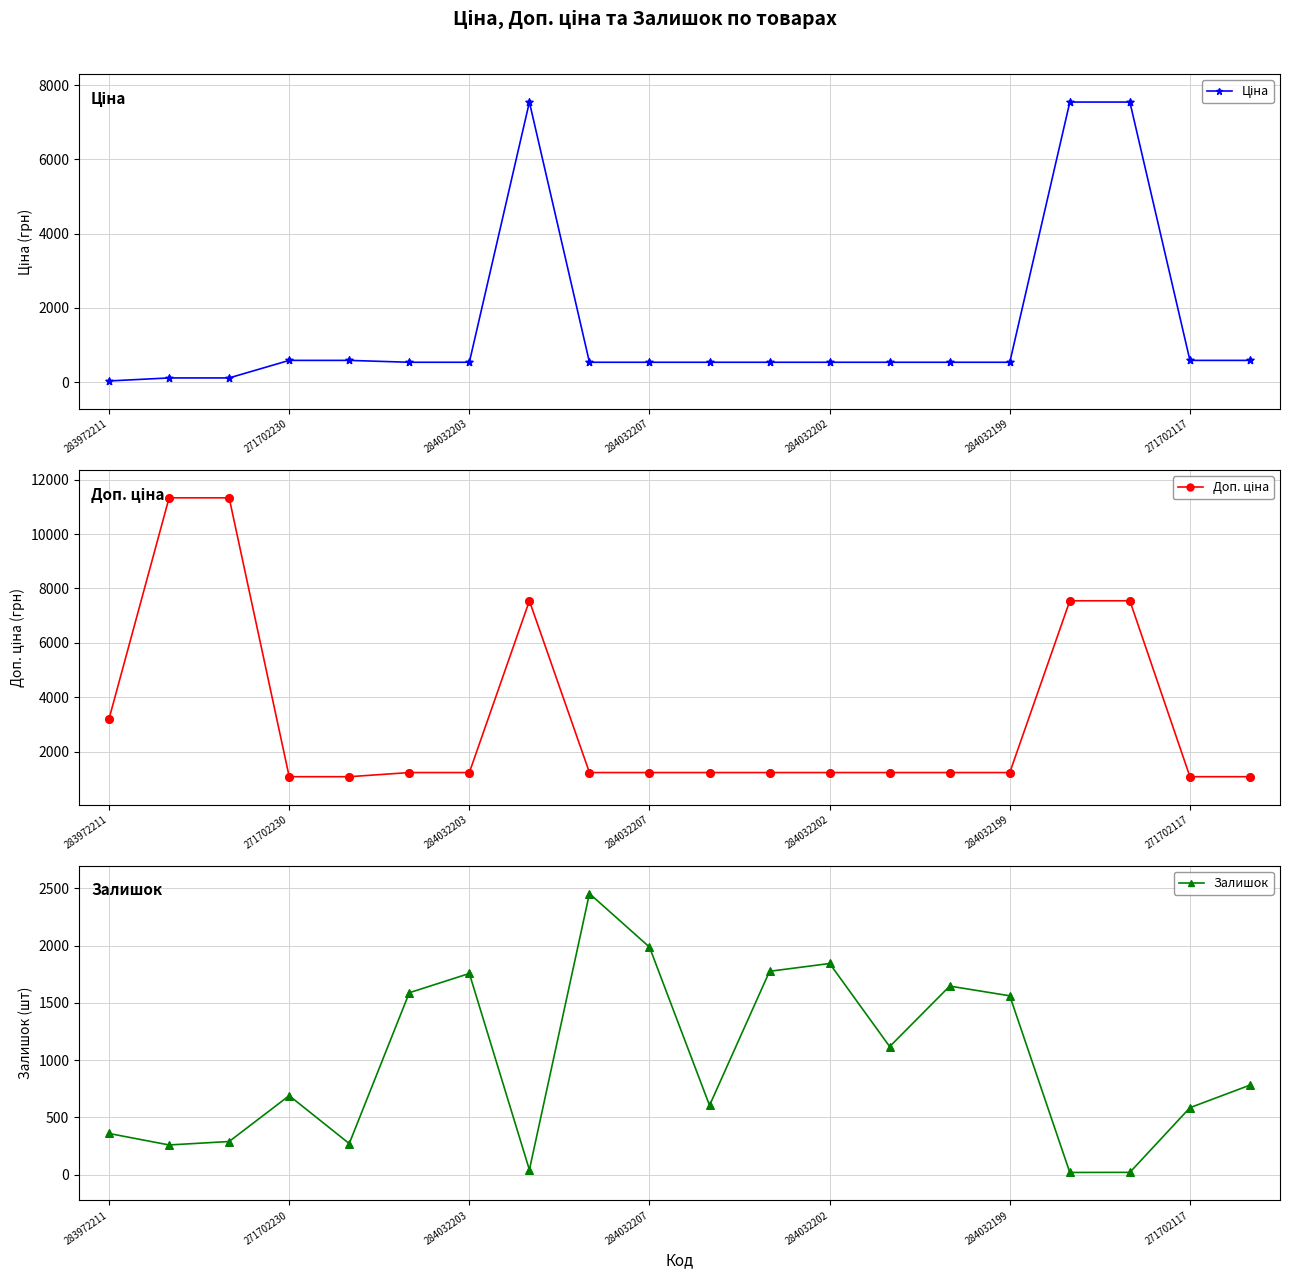

At which category is the sum across all series the highest?

7